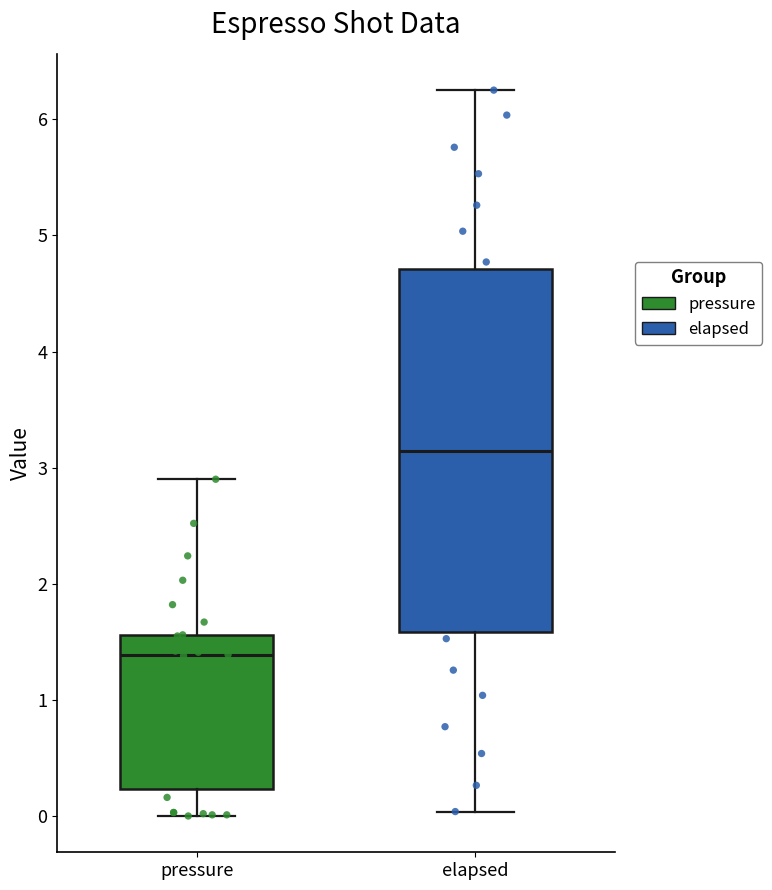

Where does the lower whisker of the box for elapsed end on the y-axis? The values are not printed on the chart, so give them approximately, as read against the axis.

0.0